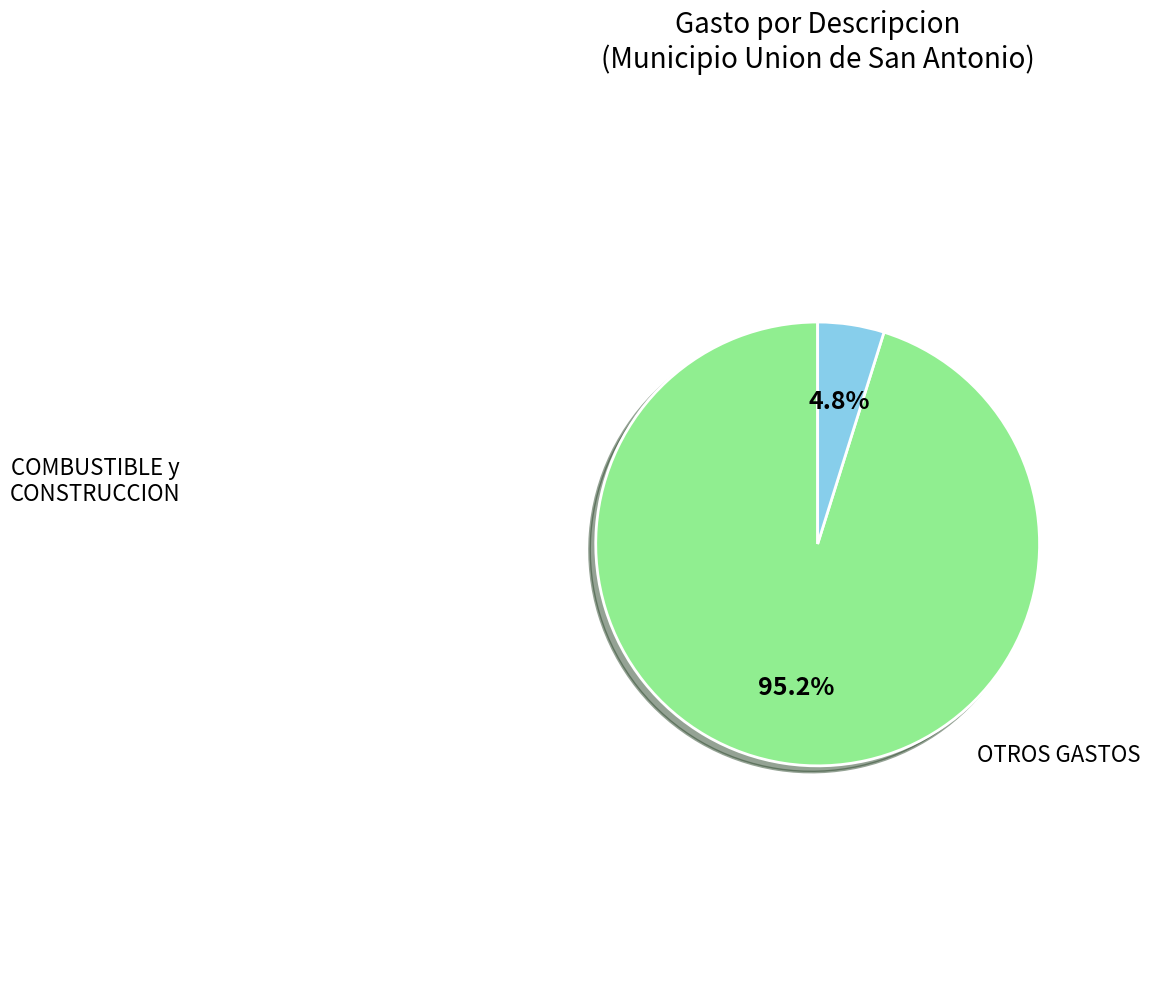

Is there any slice that represents more than half of the pie?

Yes